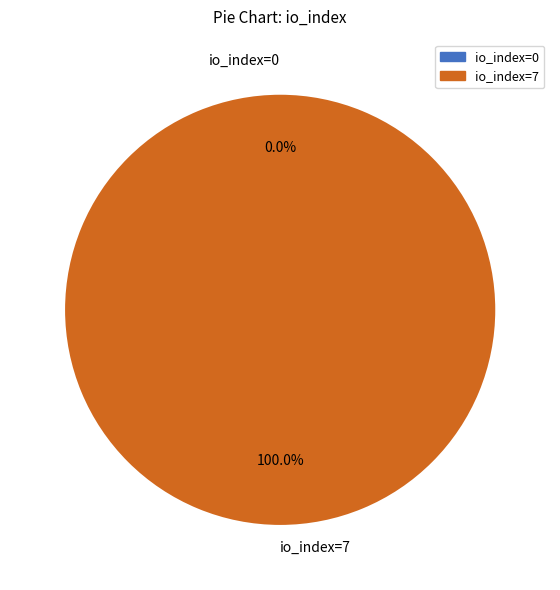

Which slice is the largest?

io_index=7